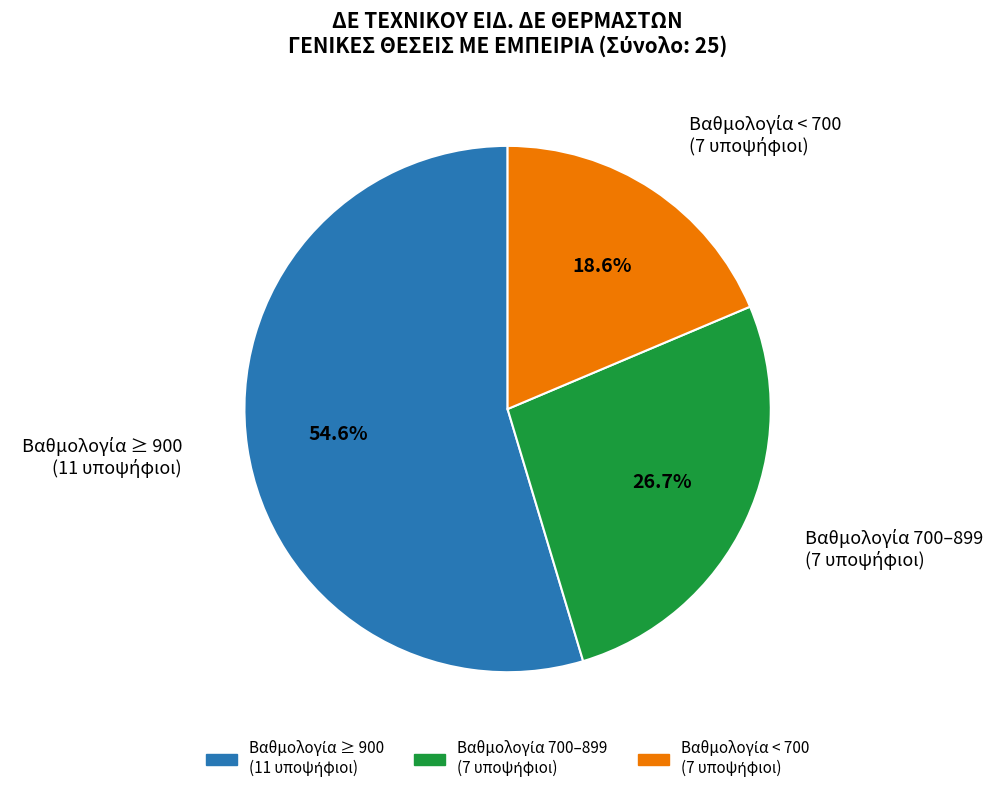

Count the number of slices in the pie.

3